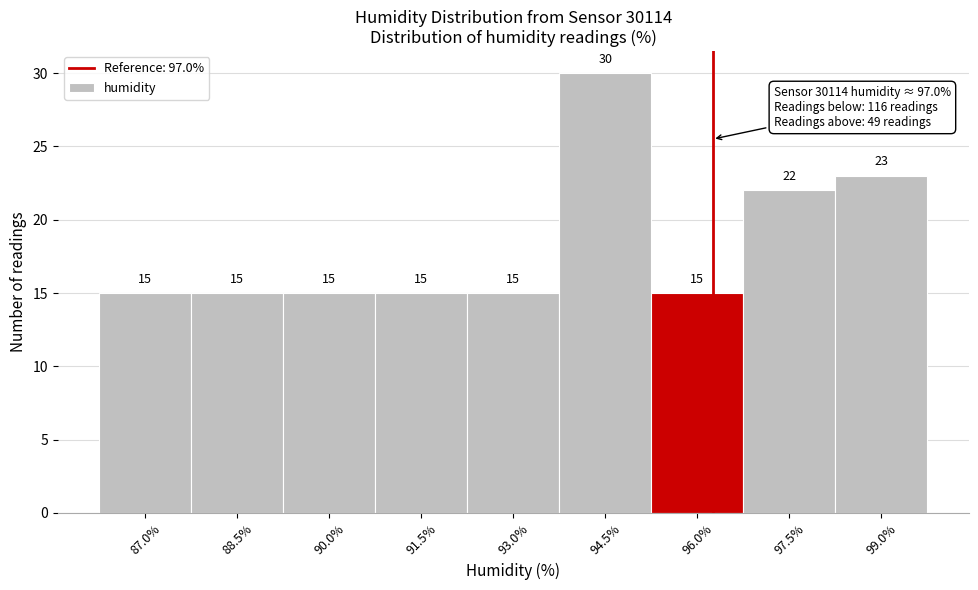

Reading left to right, what are all the values shown in this chart?

15	15	15	15	15	30	15	22	23